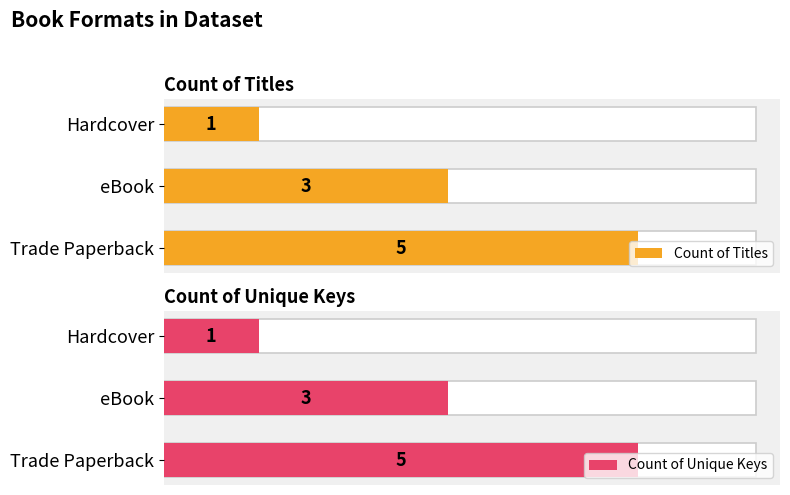

What is the difference between the maximum and minimum values in the Count of Titles series?

4